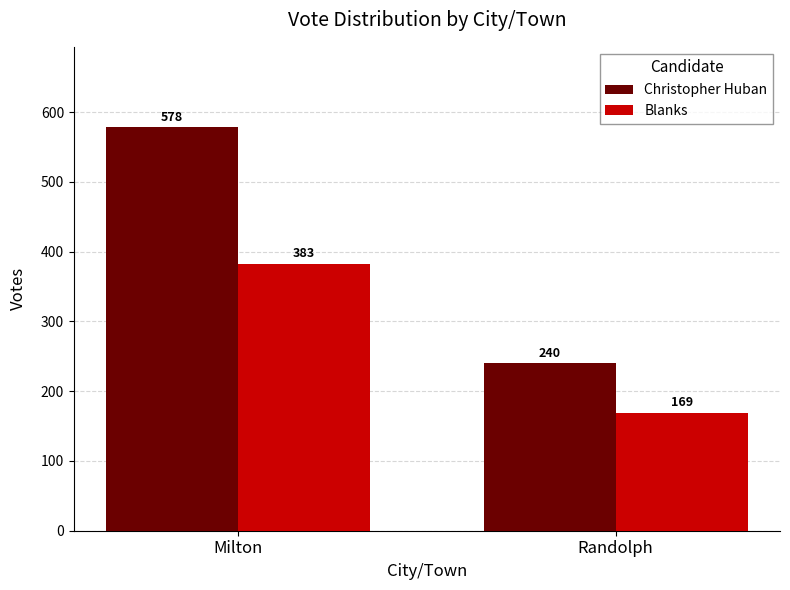

Count the Blanks values in the range 169 to 383.

2